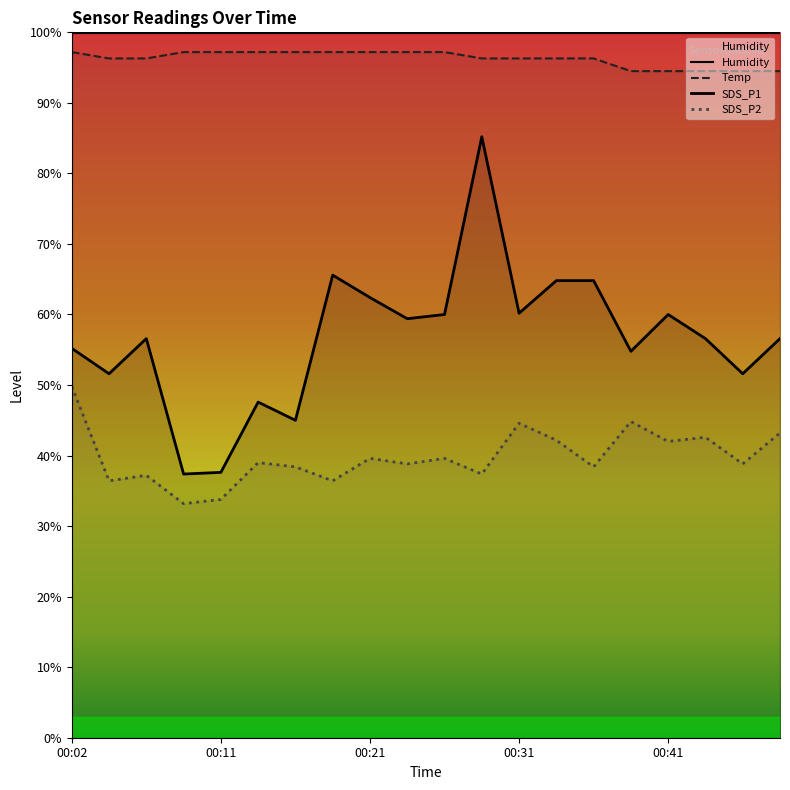

In SDS_P2, how many points are higher than both neighbors (excluding endpoints)?

7